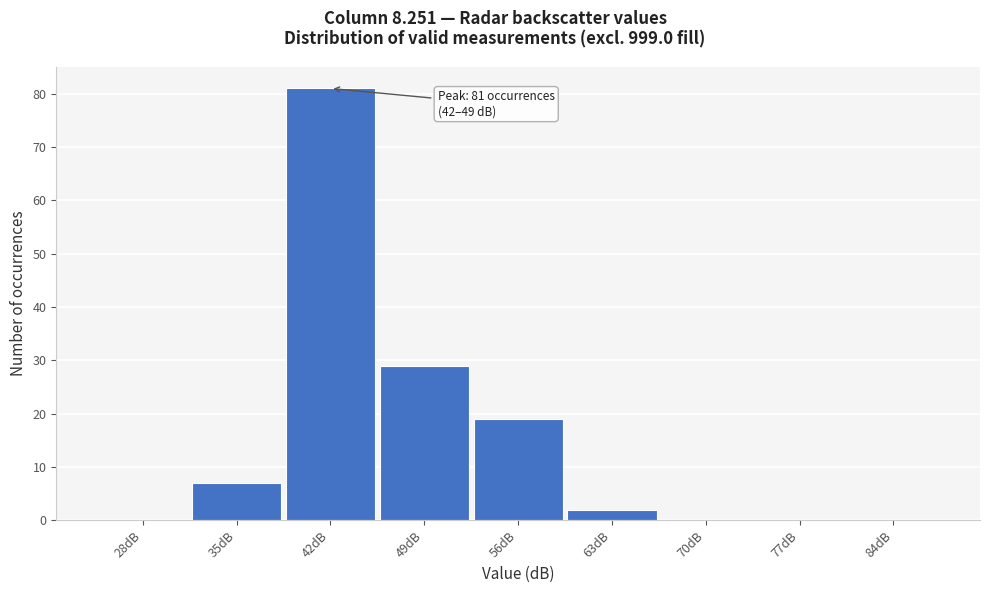

Reading right to left, what are all the values shown in this chart?

84dB=0	77dB=0	70dB=0	63dB=2	56dB=19	49dB=29	42dB=81	35dB=7	28dB=0